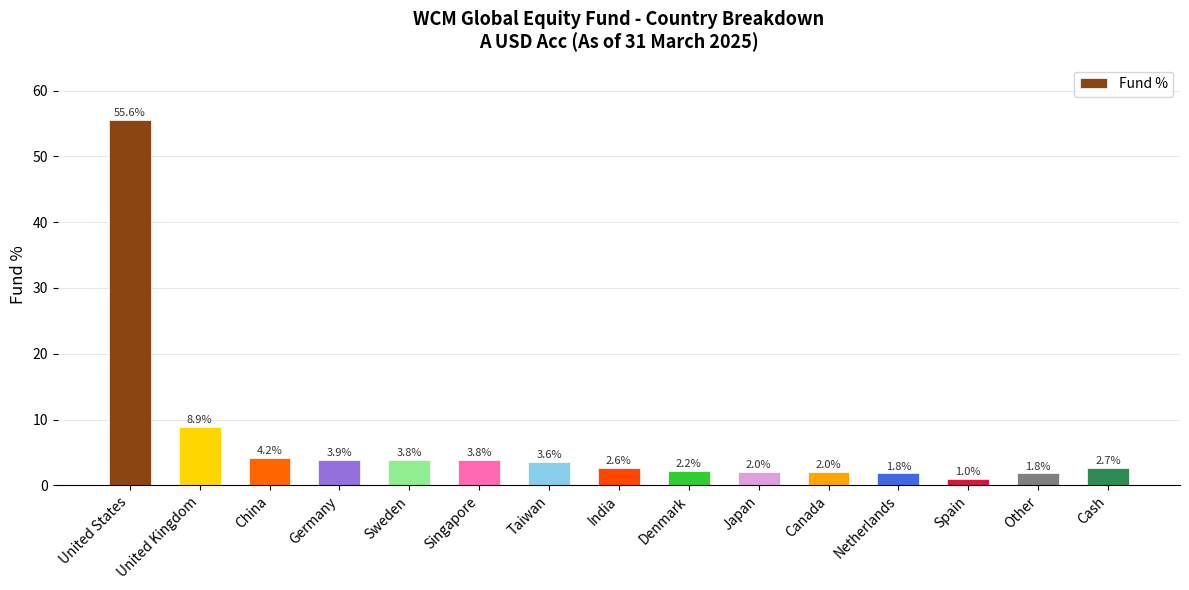

What is the value of the 11th bar from the left?

2.0